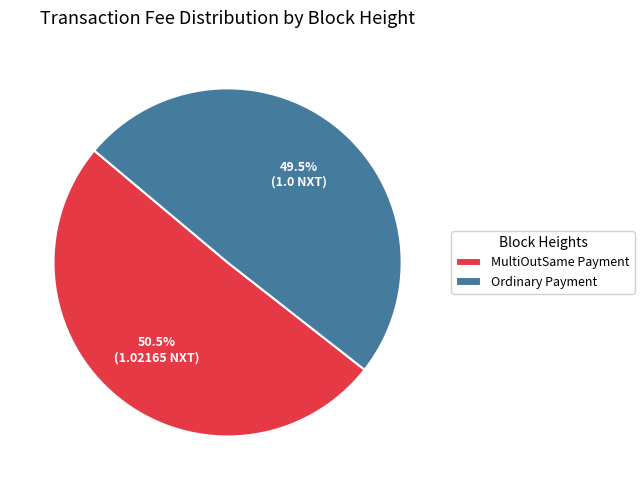

Between MultiOutSame Payment and Ordinary Payment, which is larger?

MultiOutSame Payment